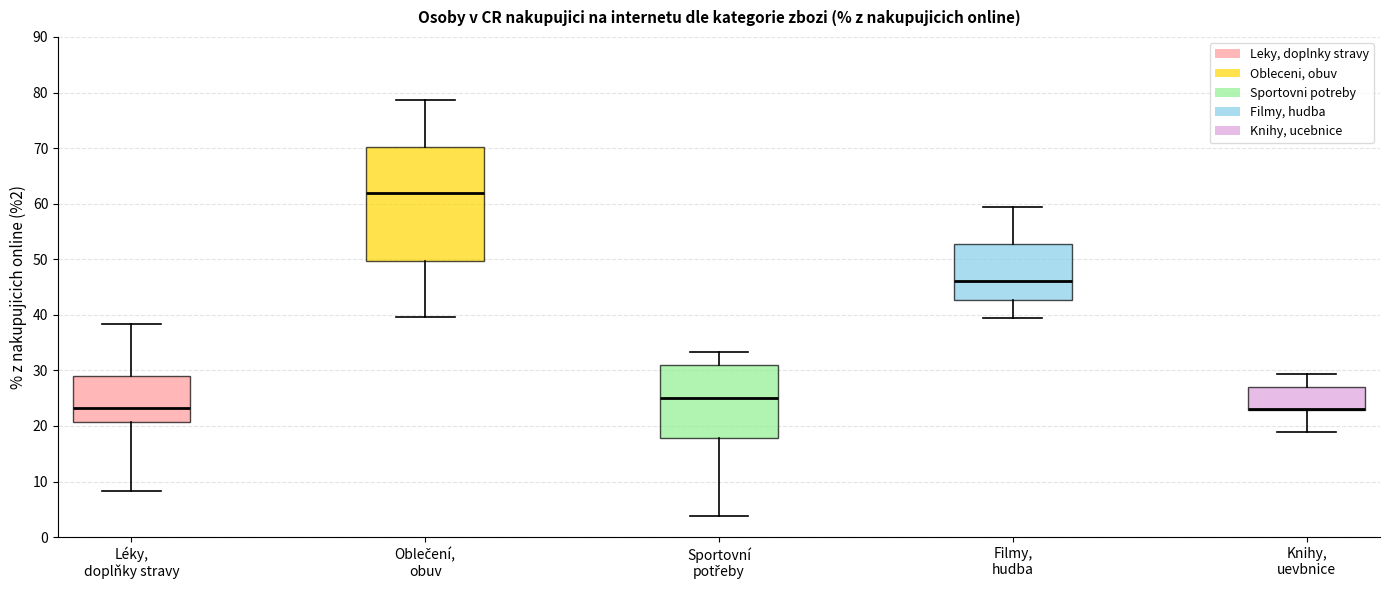

Reading left to right, transcribe this box plot: for each box, give where its median line is, the range the box spans, and where its two whiskers end, as read against the y-axis. The values are not printed on the chart, so give them approximately, as read against the axis.

Léky, doplňky stravy: median 23, box 21 to 29, whiskers 8 to 38
Oblečení, obuv: median 62, box 50 to 70, whiskers 40 to 79
Sportovní potřeby: median 25, box 18 to 31, whiskers 4 to 33
Filmy, hudba: median 46, box 43 to 53, whiskers 39 to 59
Knihy, uevbnice: median 23 (drawn on the box's lower edge), box 23 to 27, whiskers 19 to 29